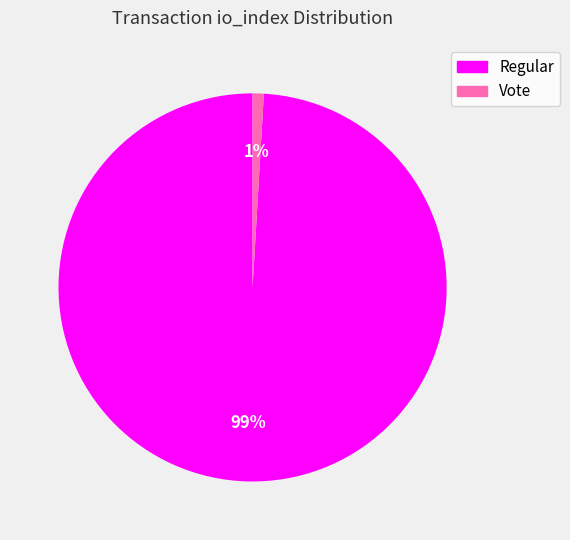

Does any single category account for the majority?

Yes